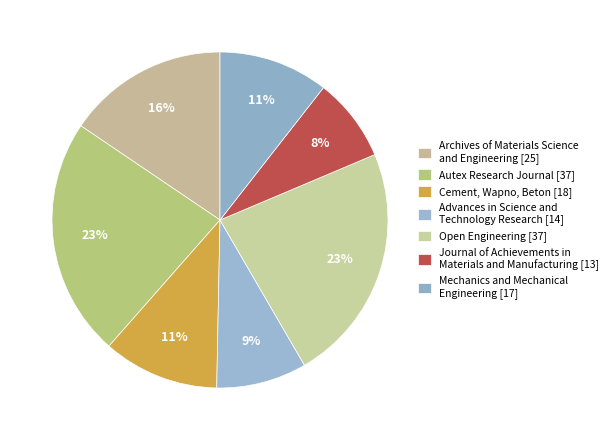

Is there a majority slice in this chart?

No